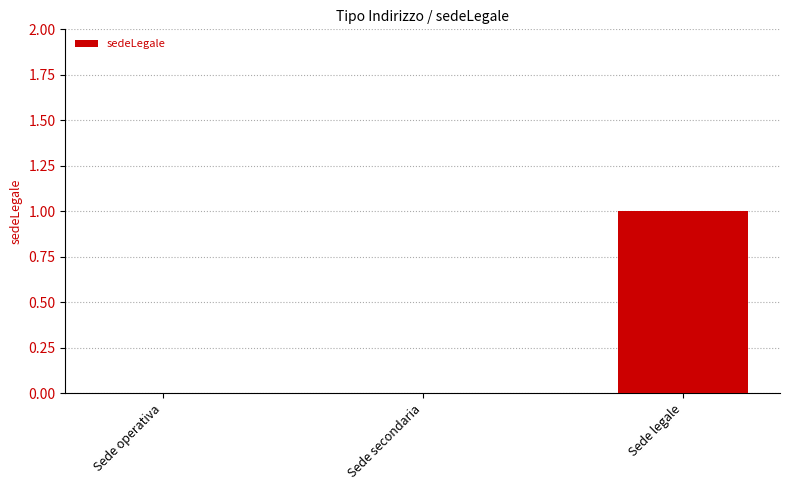

The chart shows a value of 1 at Sede legale. True or false?

True